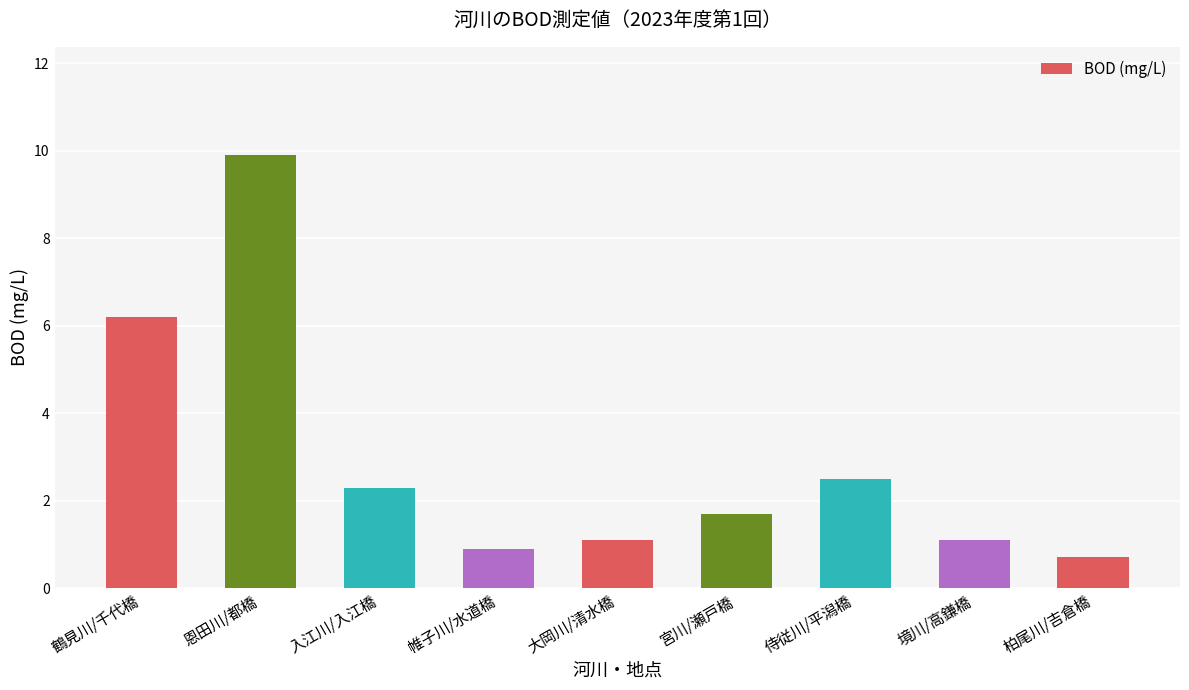

What is the minimum value shown in the chart?

0.7